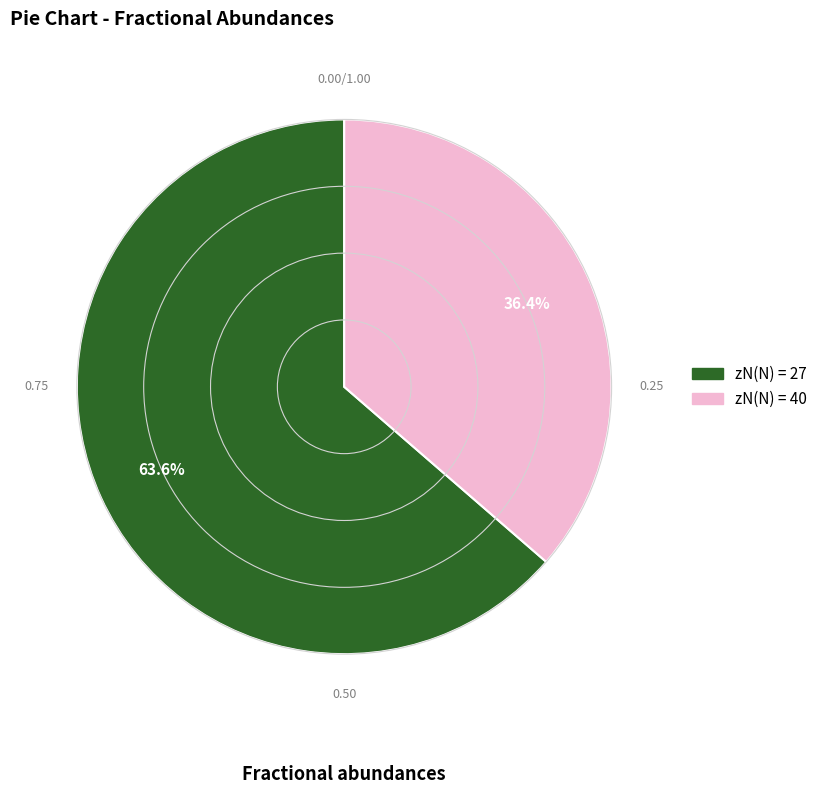

Is there a majority slice in this chart?

Yes